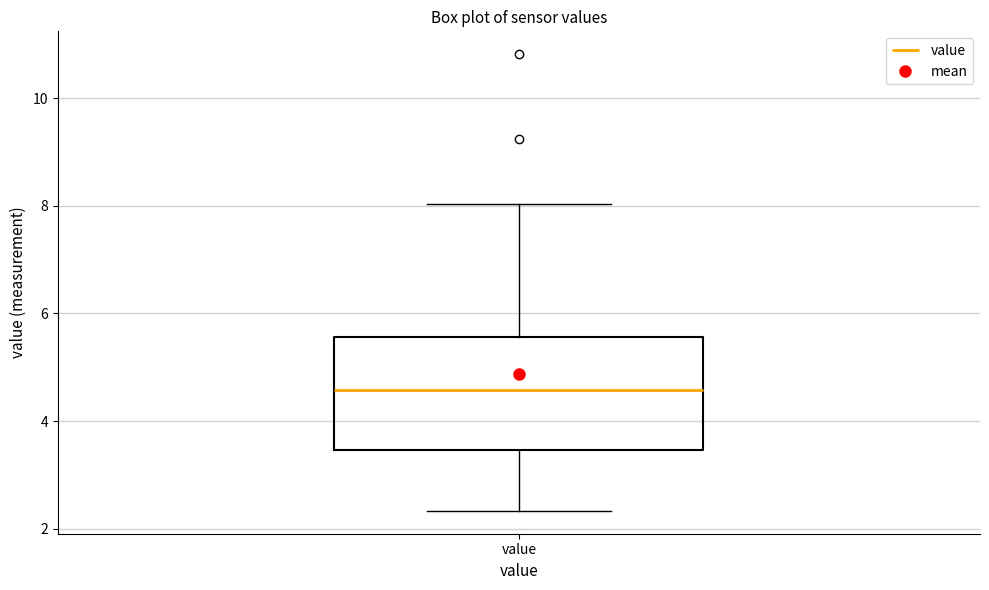

Where is the lower edge of the box for value on the y-axis? The values are not printed on the chart, so give them approximately, as read against the axis.

3.4